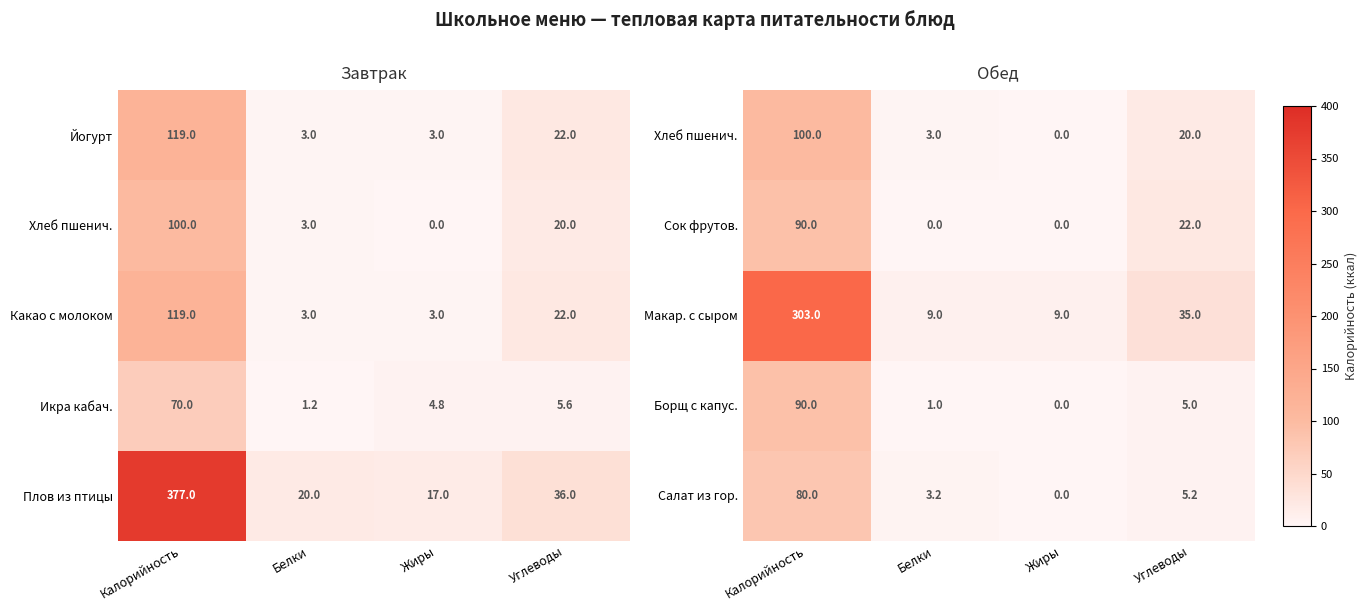

What is the difference between the maximum and minimum values in the Борщ с капус. series?

90.0